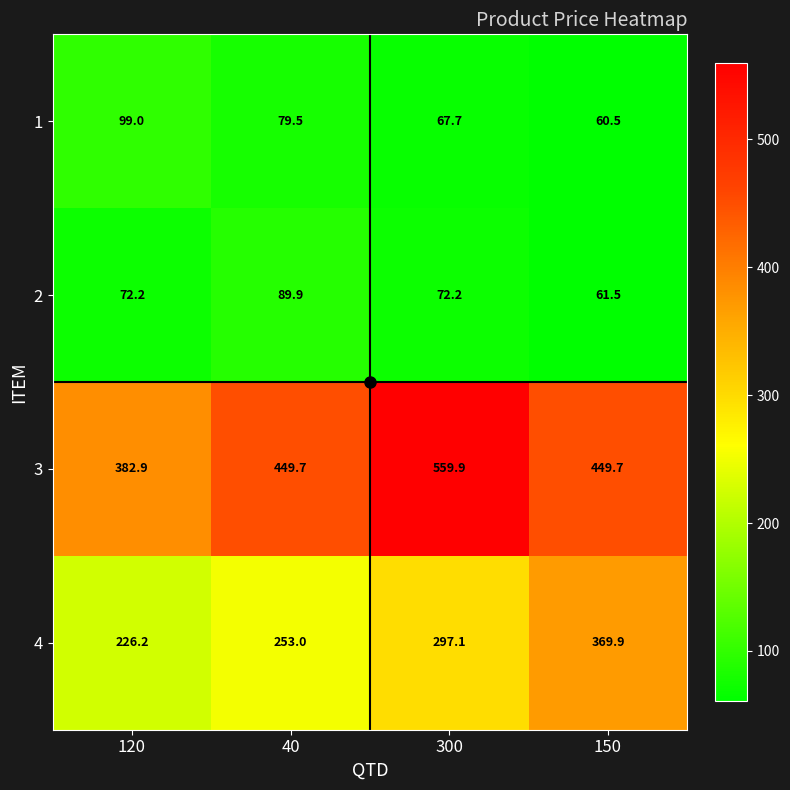

Count the number of data series in this chart.

4